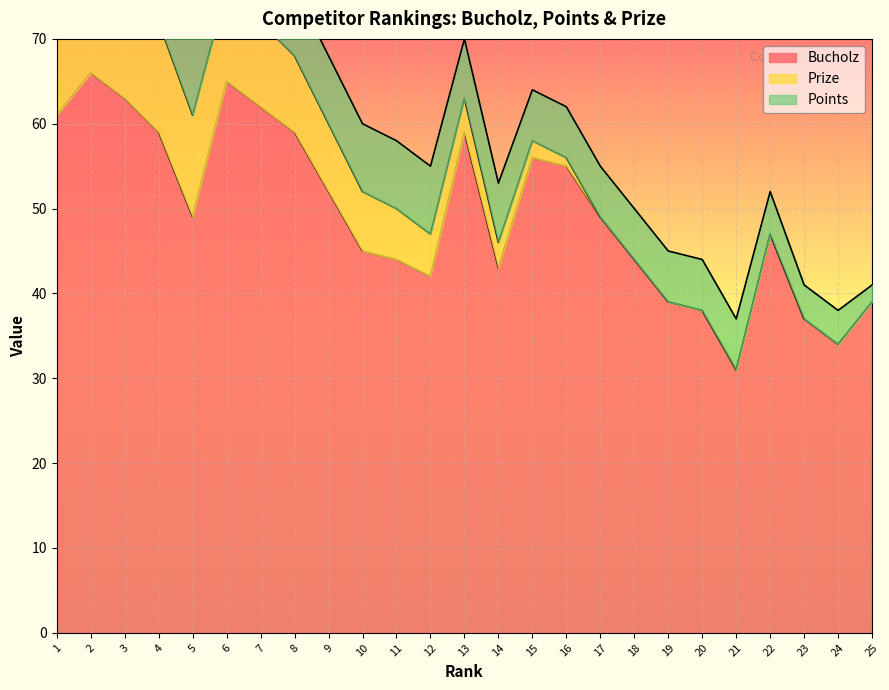

Which category has the highest value across all series?

2